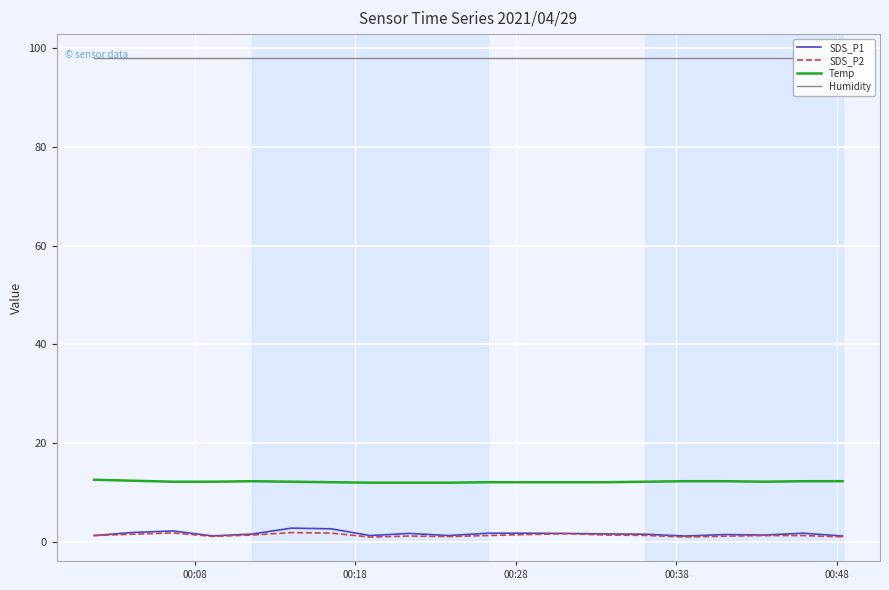

Which series has the largest total across all categories?

Humidity